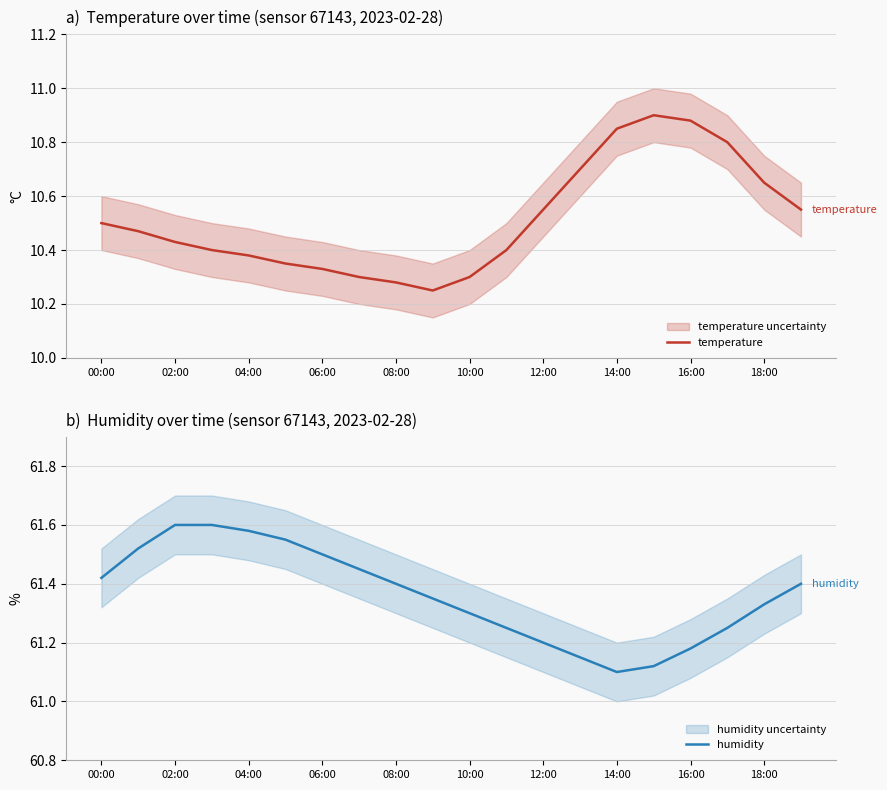

How many lines are shown in the chart?

2